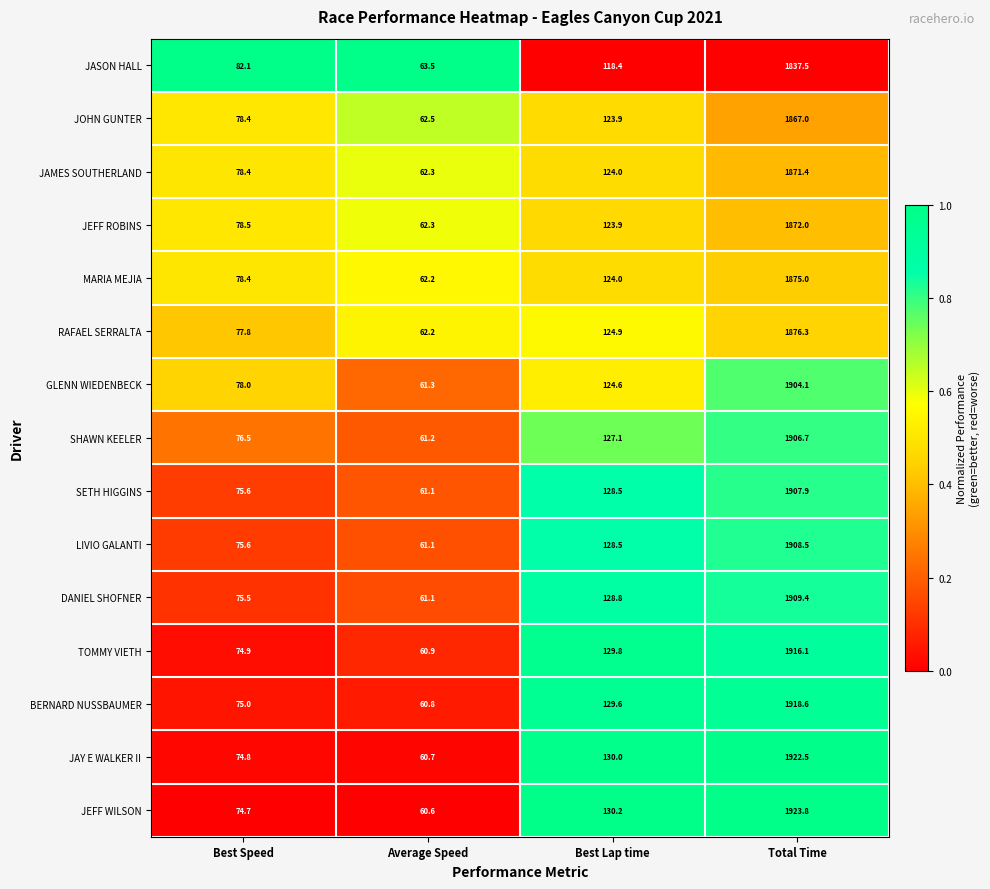

At which label is MARIA MEJIA closest to 968?

Best Lap time